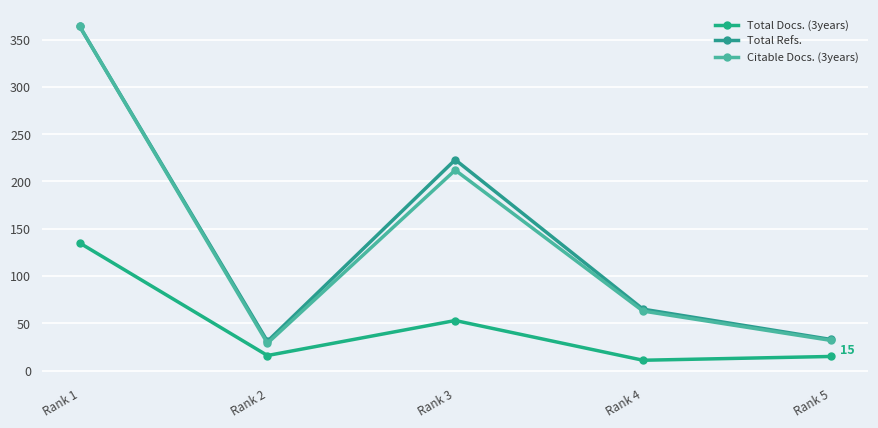

Between Rank 1 and Rank 4, which series saw the biggest shift?

Citable Docs. (3years)